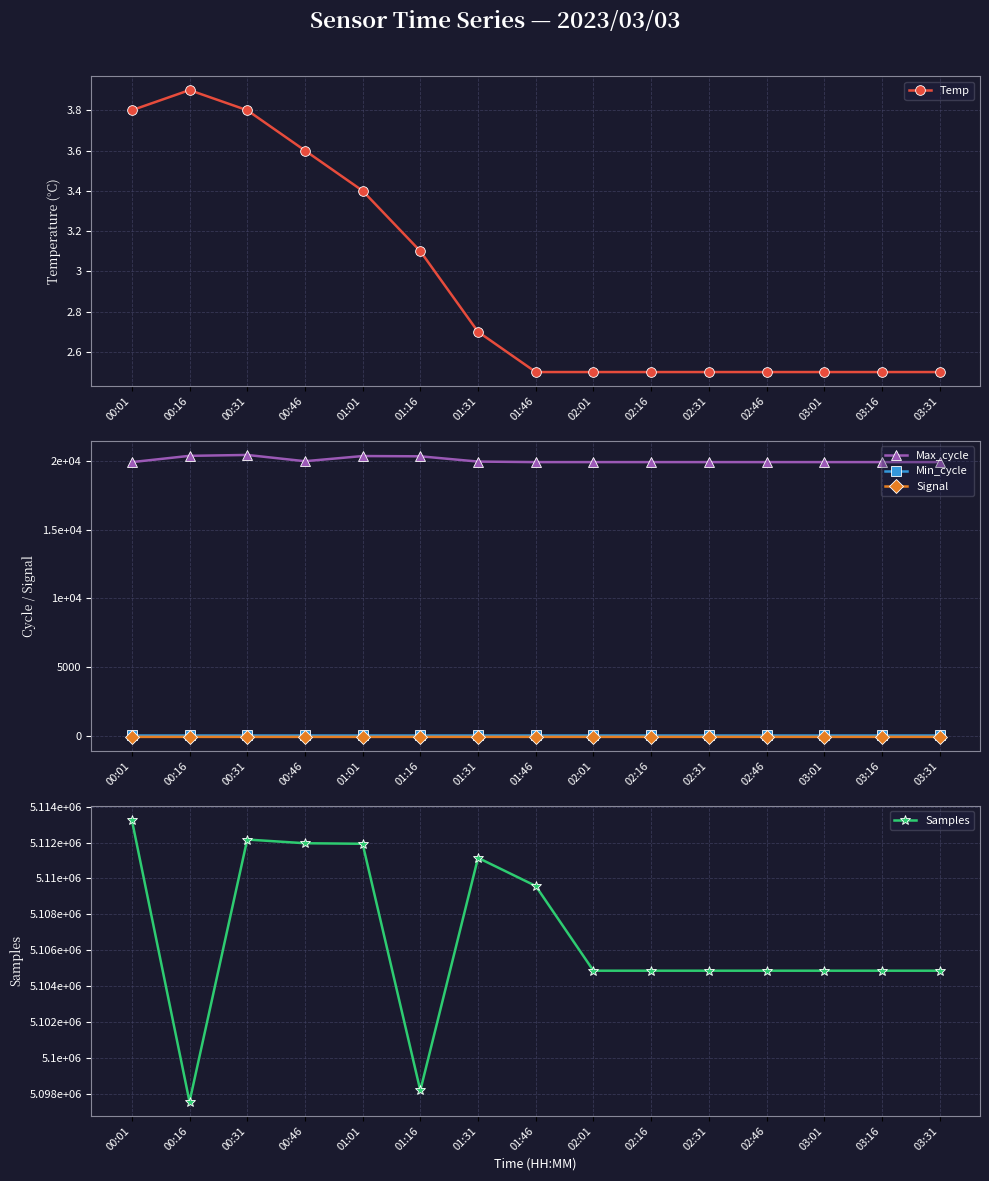

True or false: Max_cycle has a value of 19928.0 at 03:01.

True